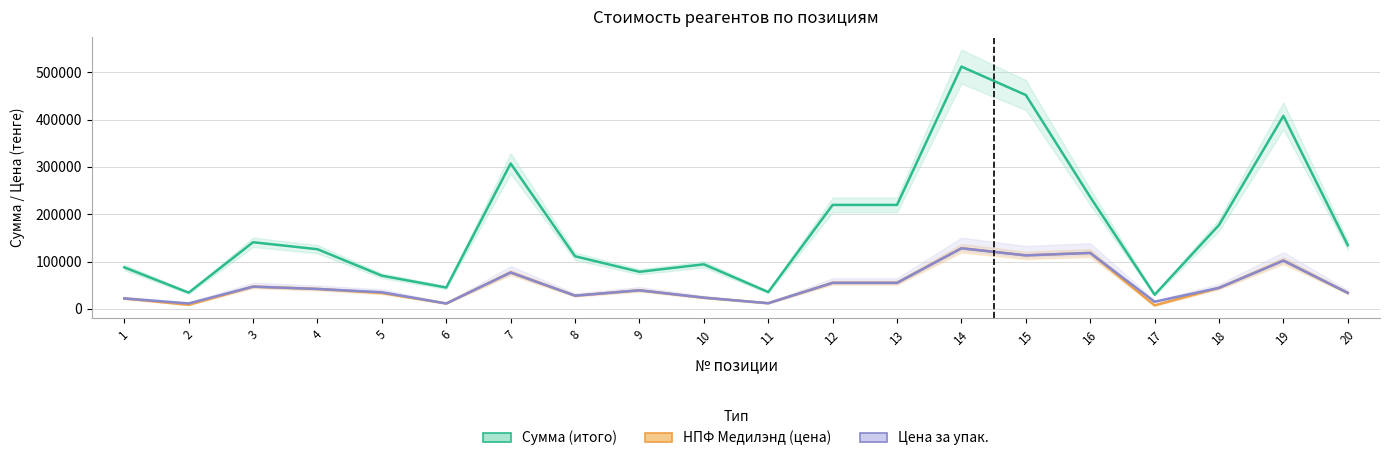

True or false: Сумма (итого) has a value of 146530.9 at 10.

False